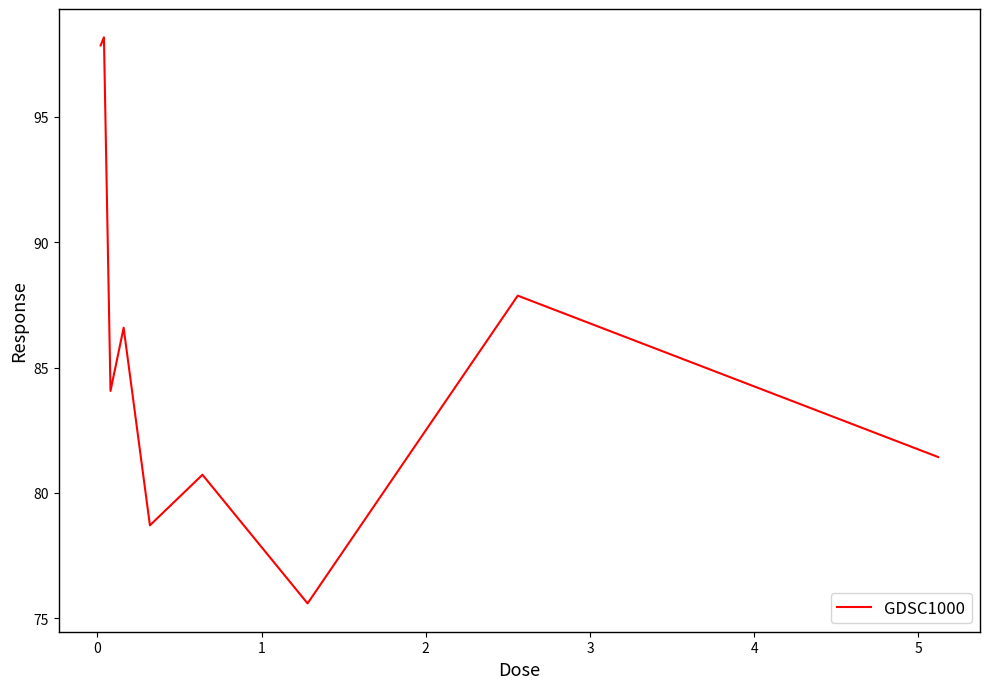

What is the greatest value displayed?

98.2